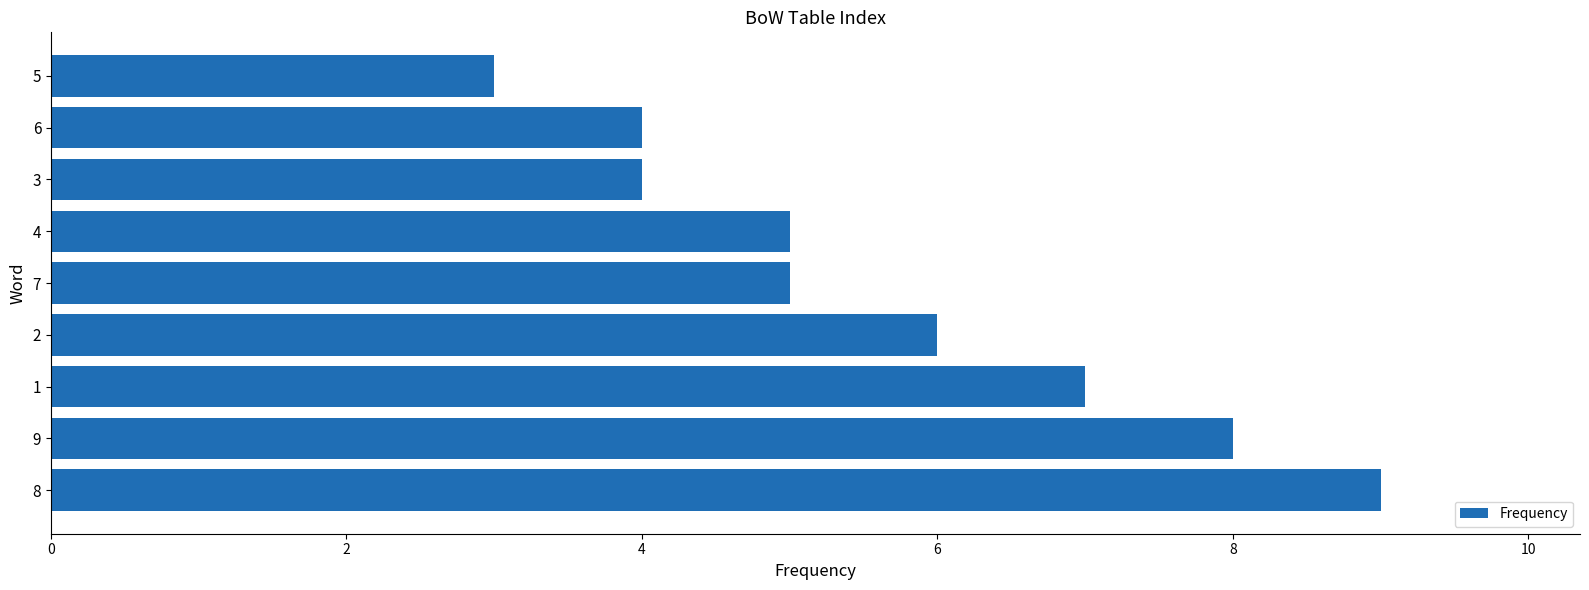

Reading bottom to top, what are all the values shown in this chart?

8=9	9=8	1=7	2=6	7=5	4=5	3=4	6=4	5=3